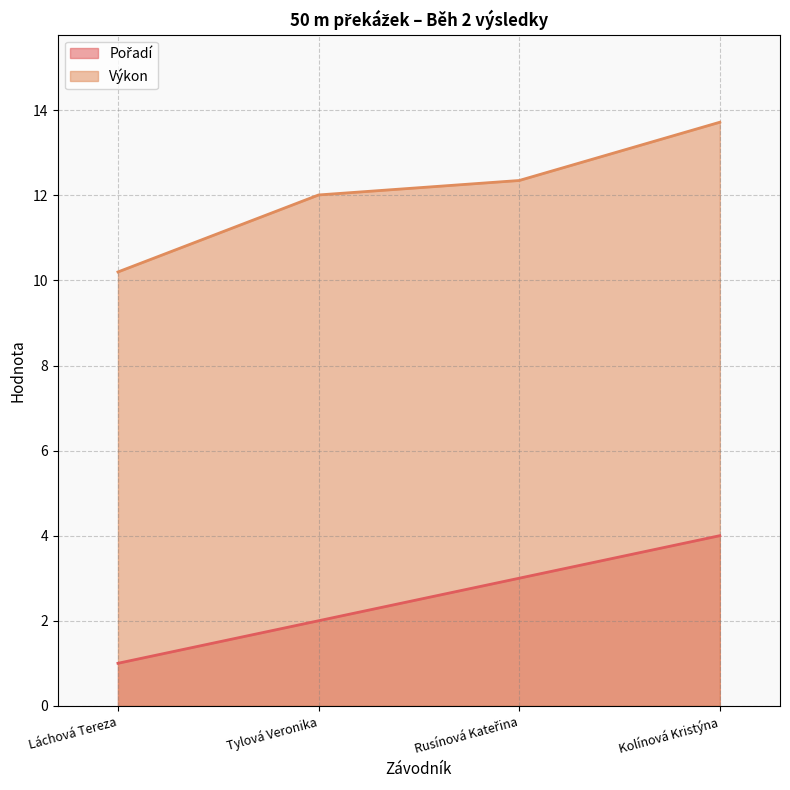

At which label does Výkon reach its peak?

Kolínová Kristýna